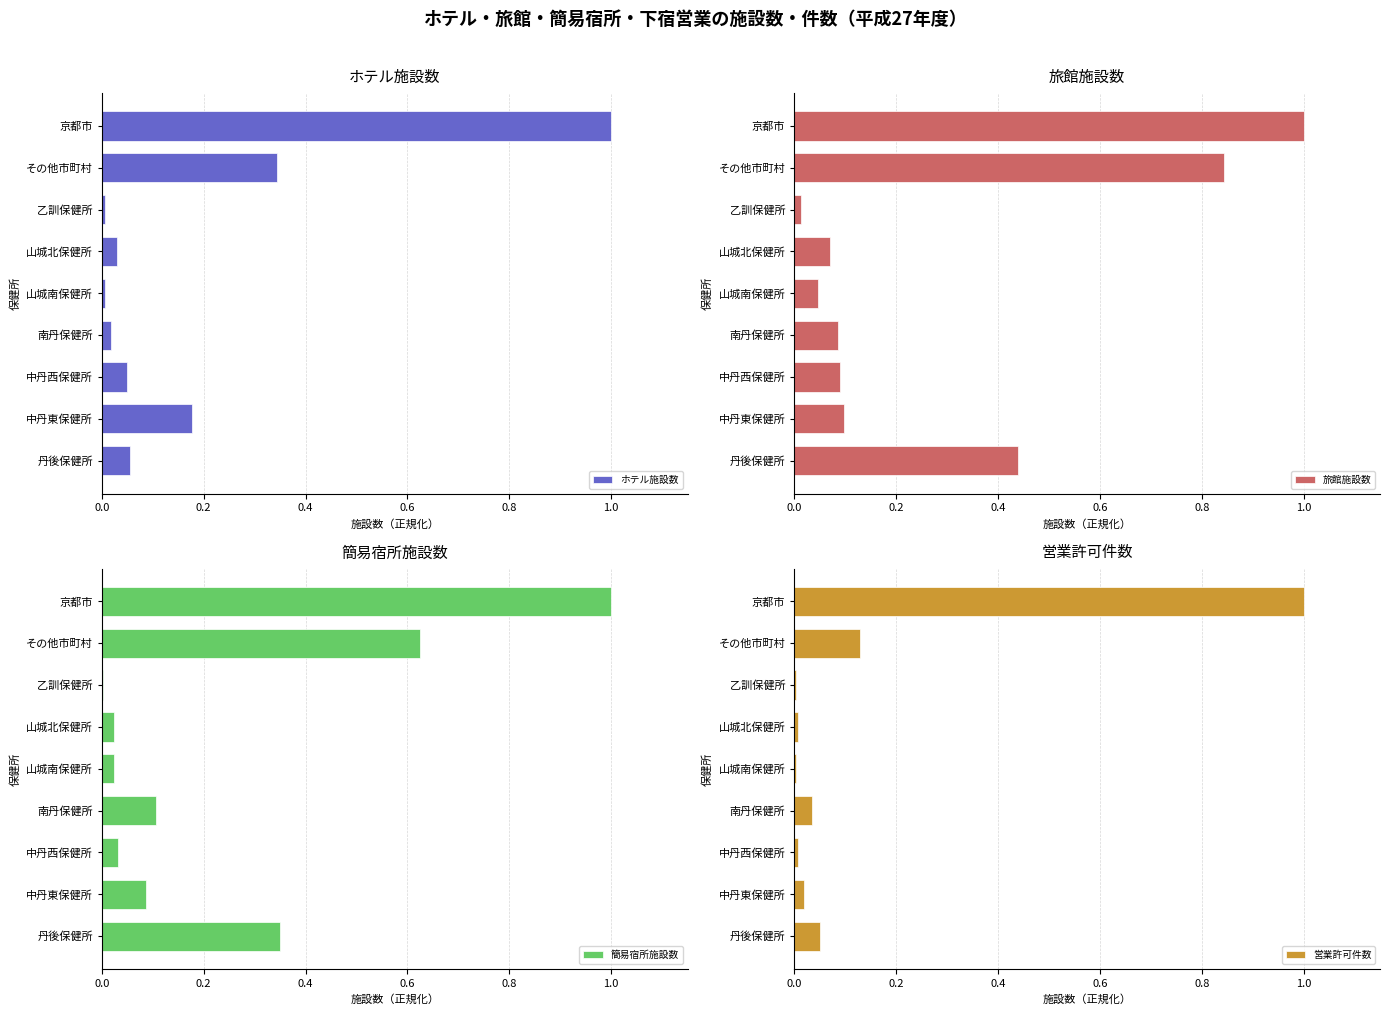

At which label does ホテル施設数 reach its peak?

京都市